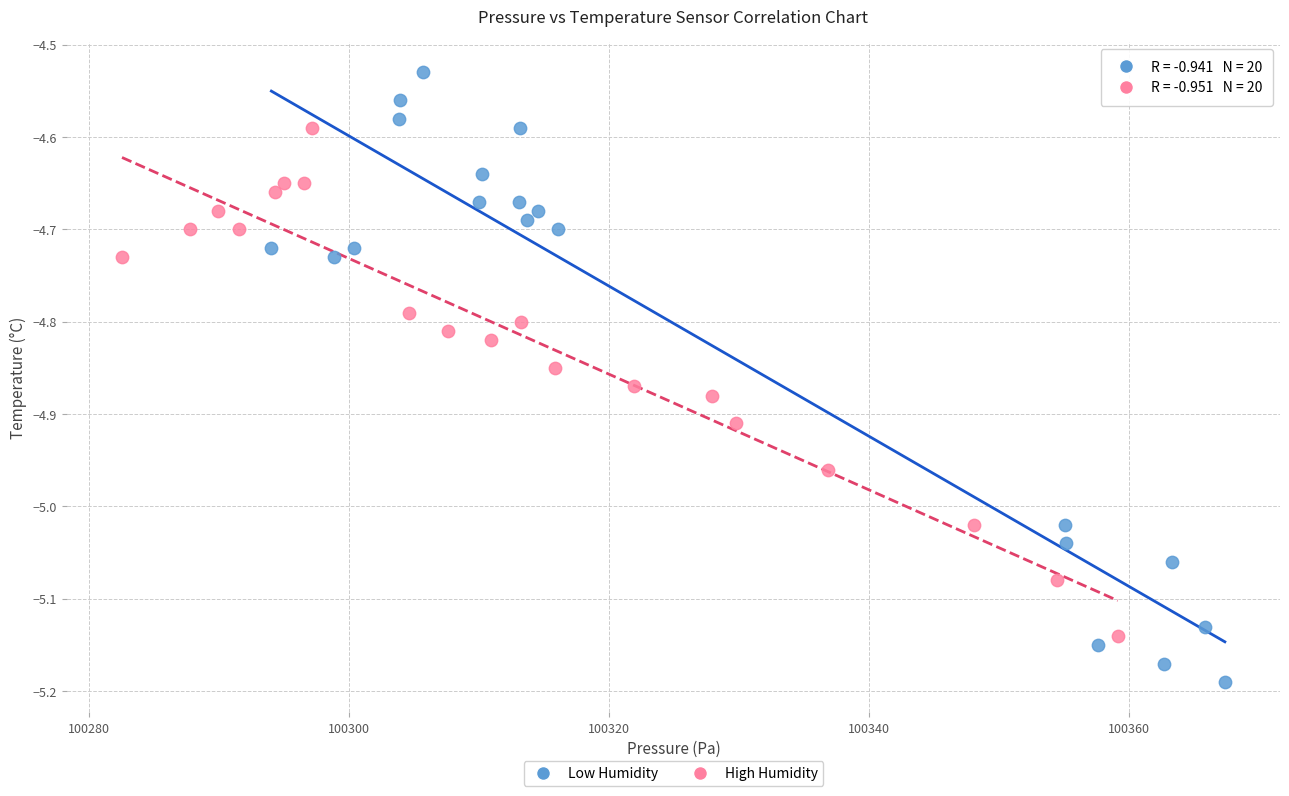

What are all the series names shown in the legend?

Low Humidity, High Humidity